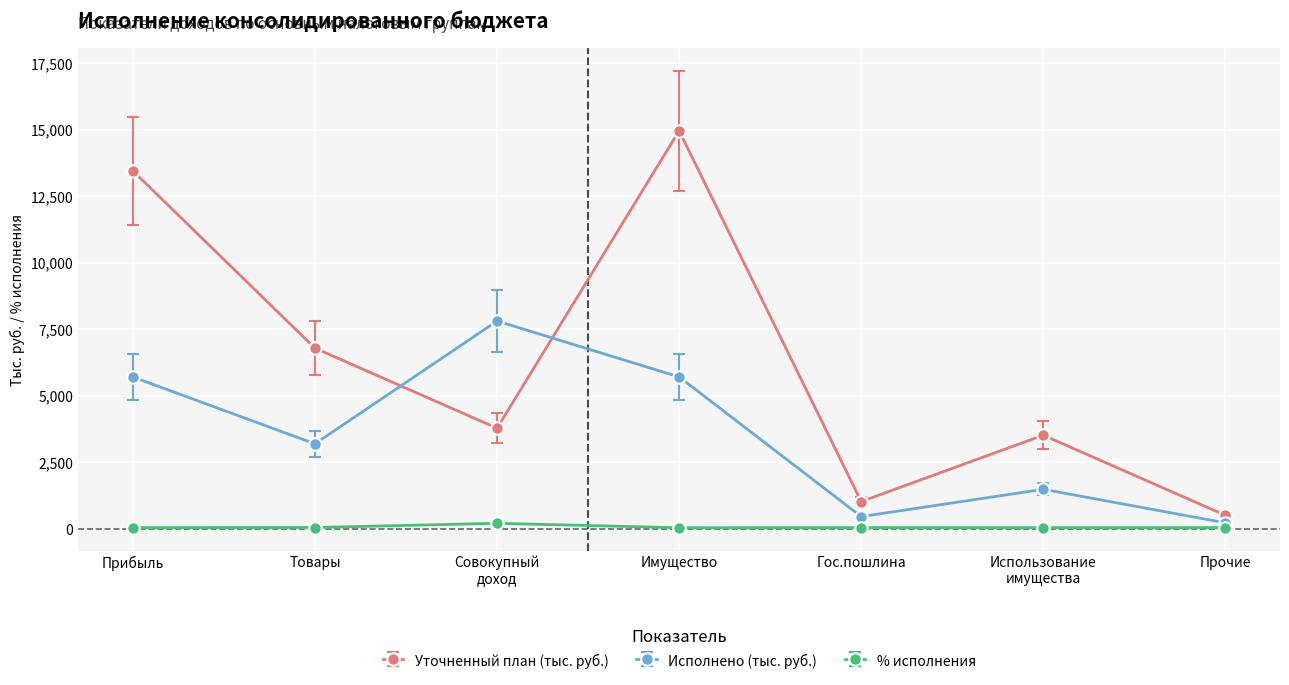

Which series has the largest range (max minus min)?

Уточненный план (тыс. руб.)